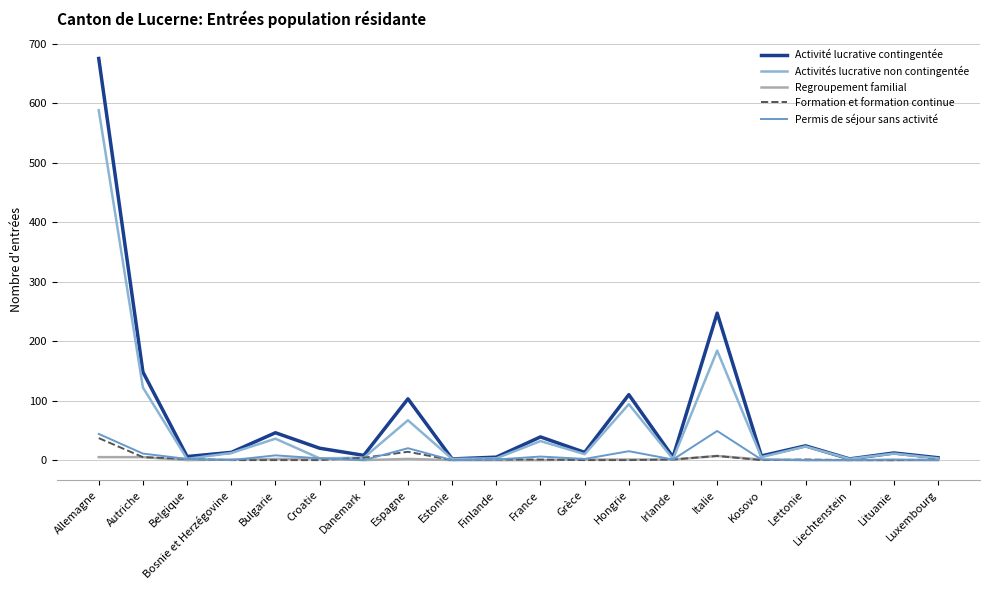

At which label does Formation et formation continue reach its peak?

Allemagne